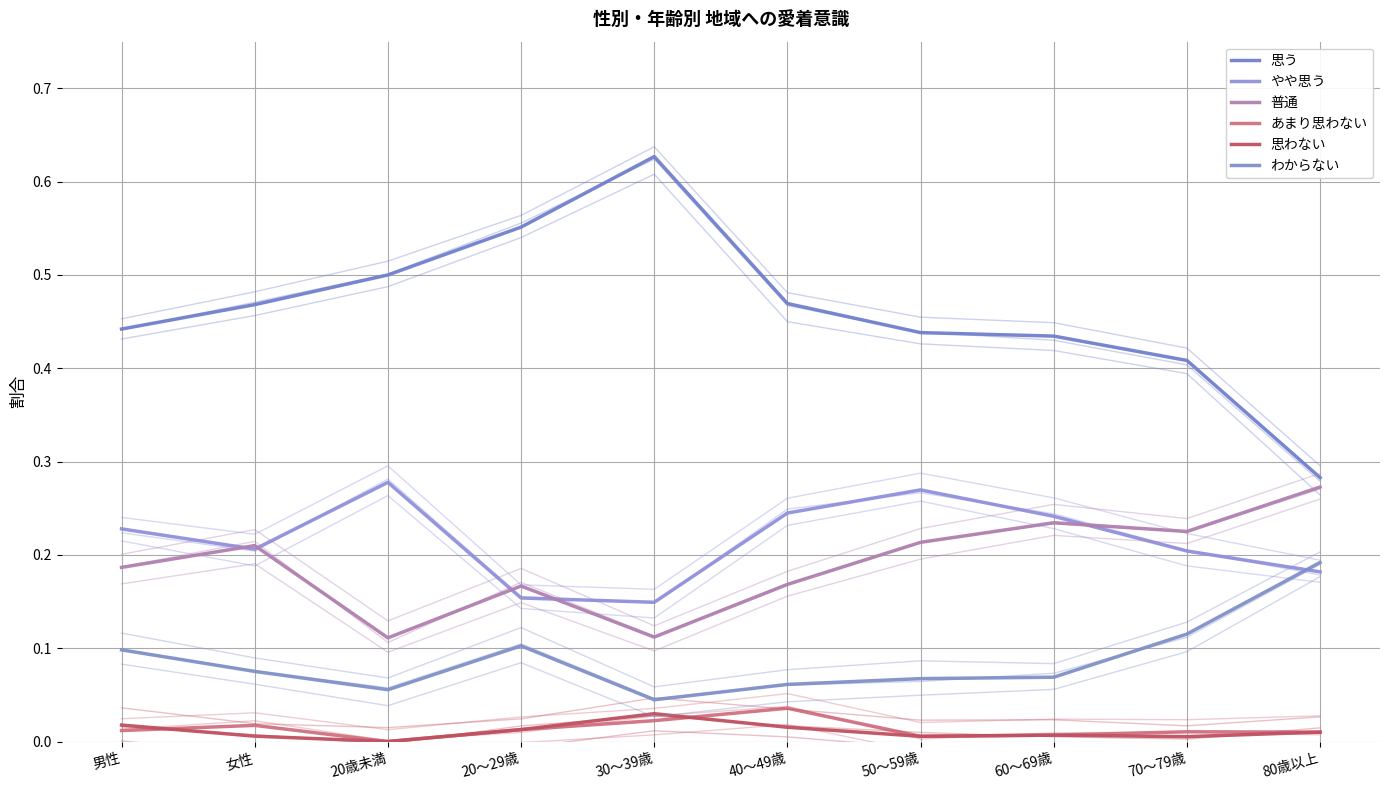

What is the average value of the やや思う series?

0.2